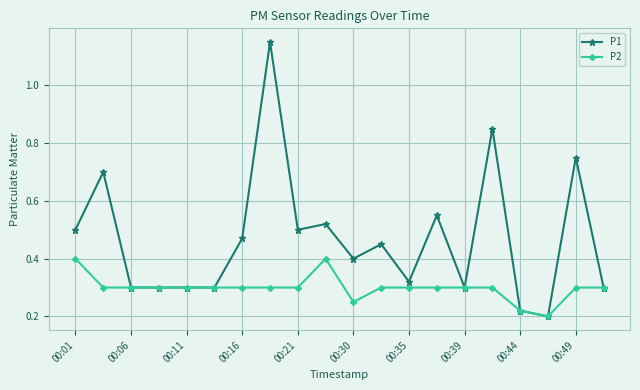

List the series in order of their overall mean, highest first.

P1, P2